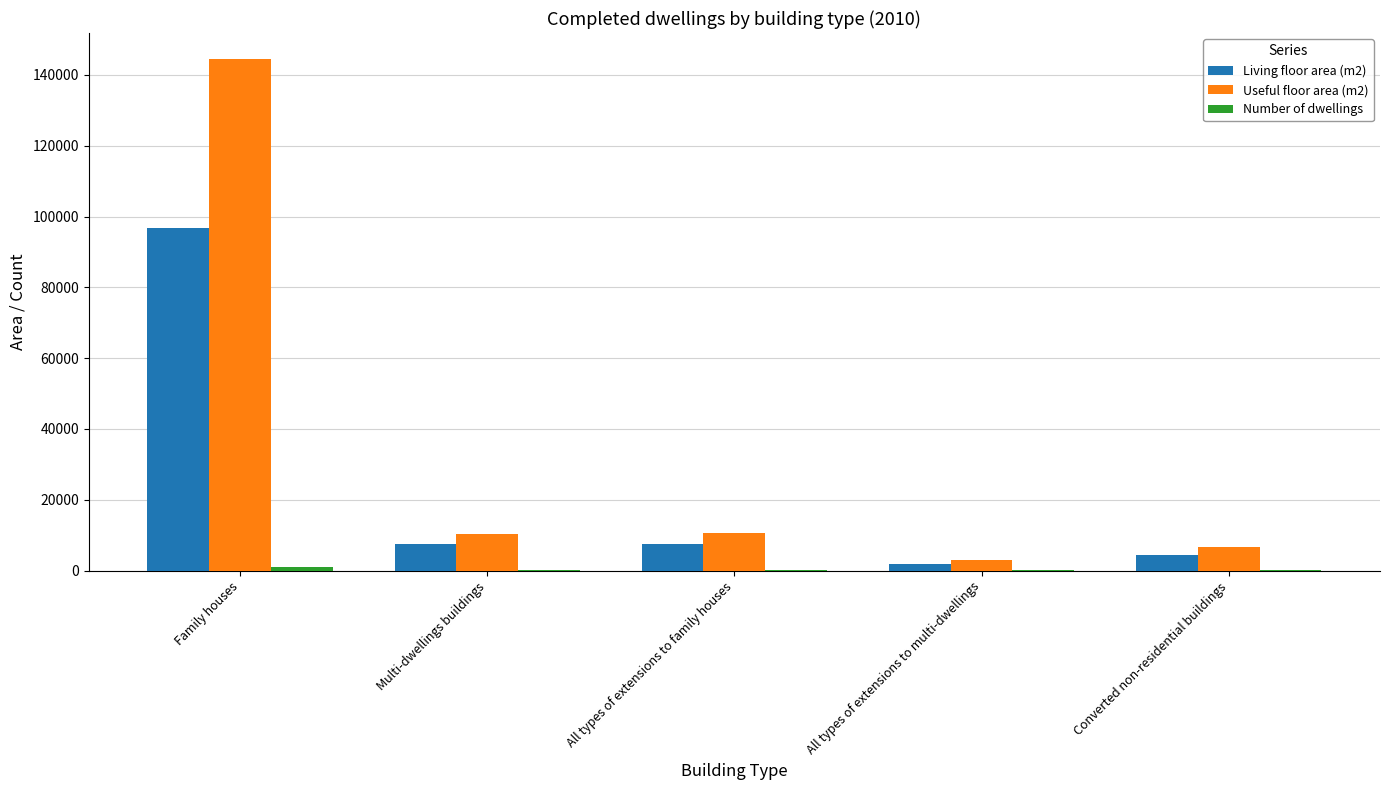

Is the value of Useful floor area (m2) at All types of extensions to family houses greater than the value of Living floor area (m2) at All types of extensions to multi-dwellings?

Yes